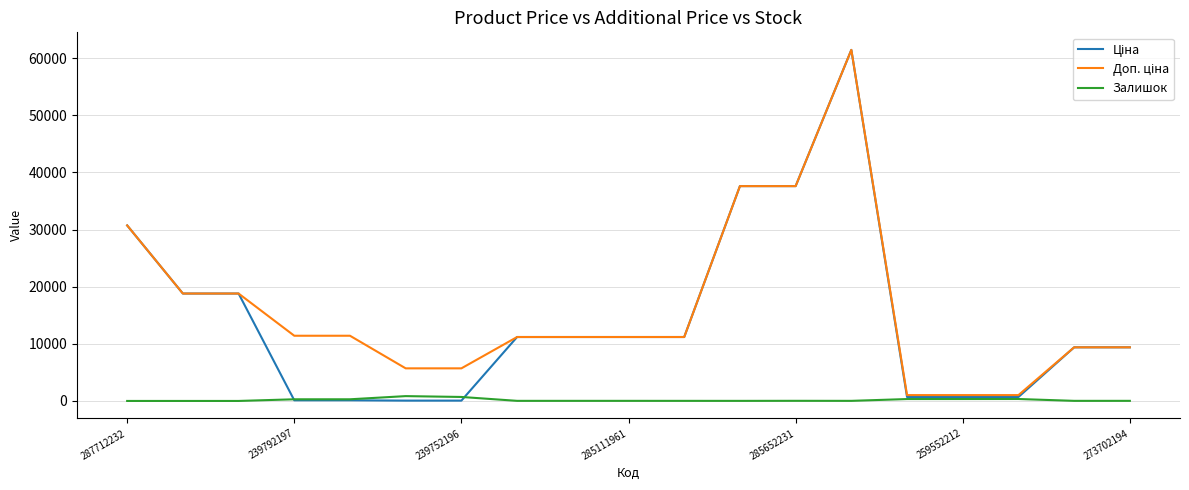

What is the maximum value shown in the chart?

61434.3